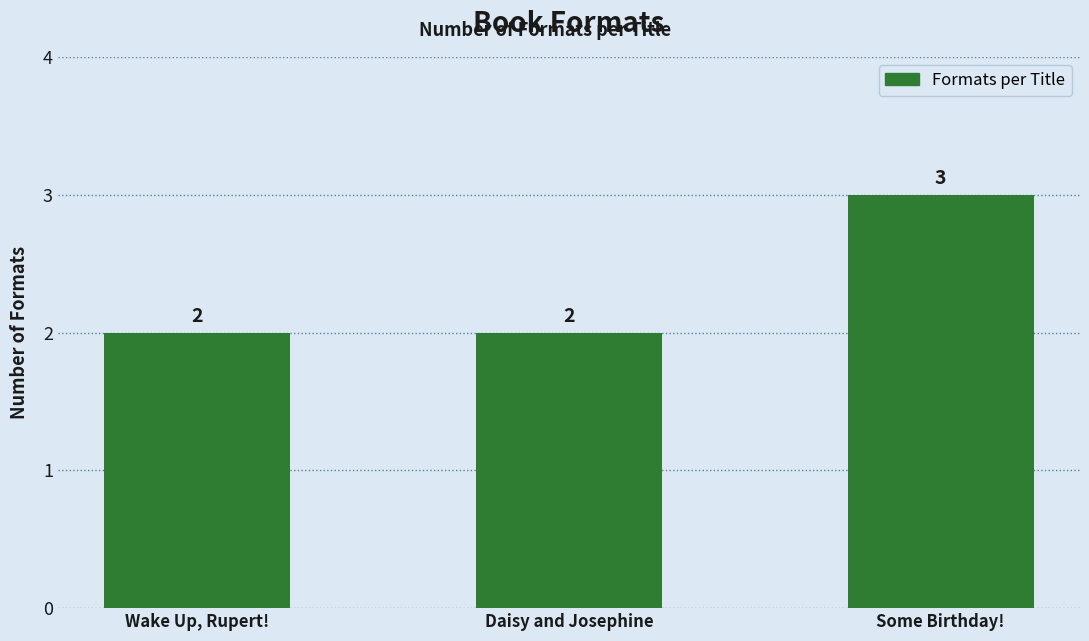

Reading left to right, list all the values displayed in this chart.

2	2	3